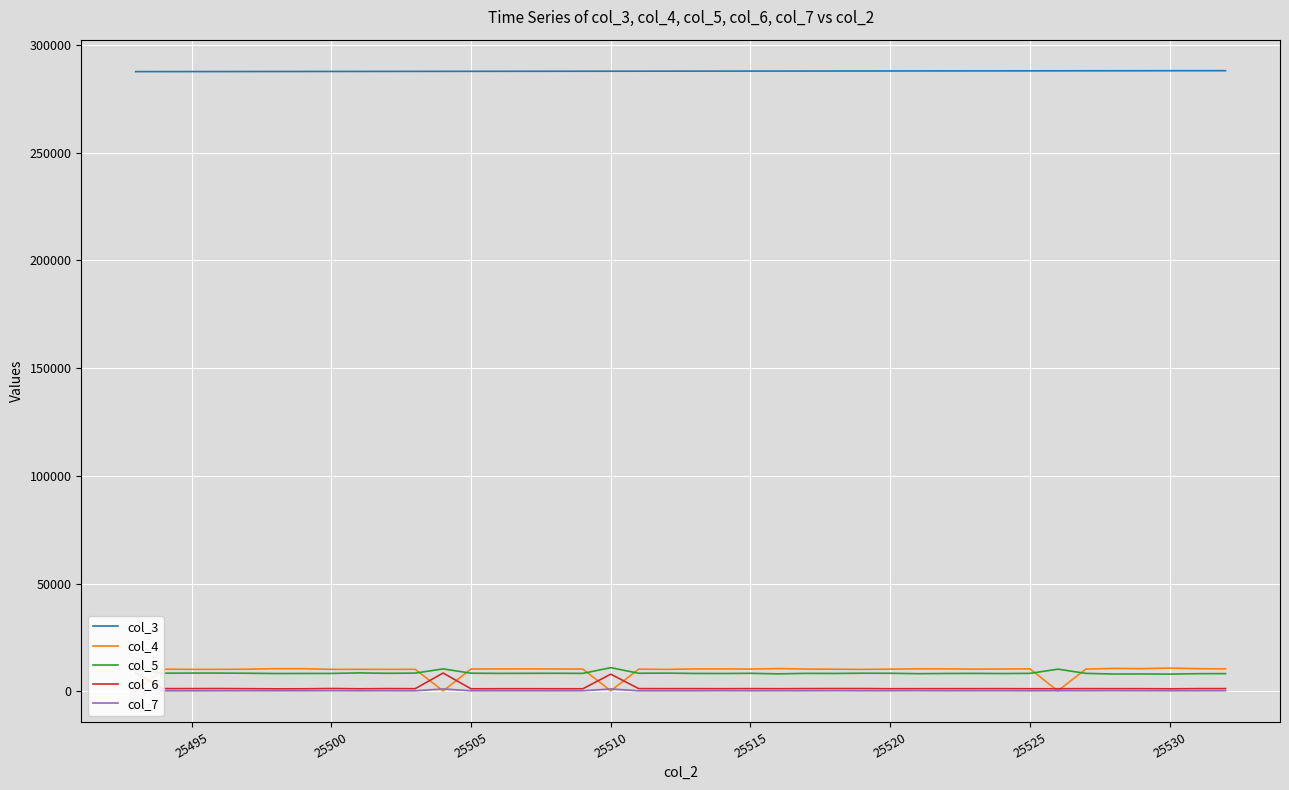

How many categories are shown in the chart?

40